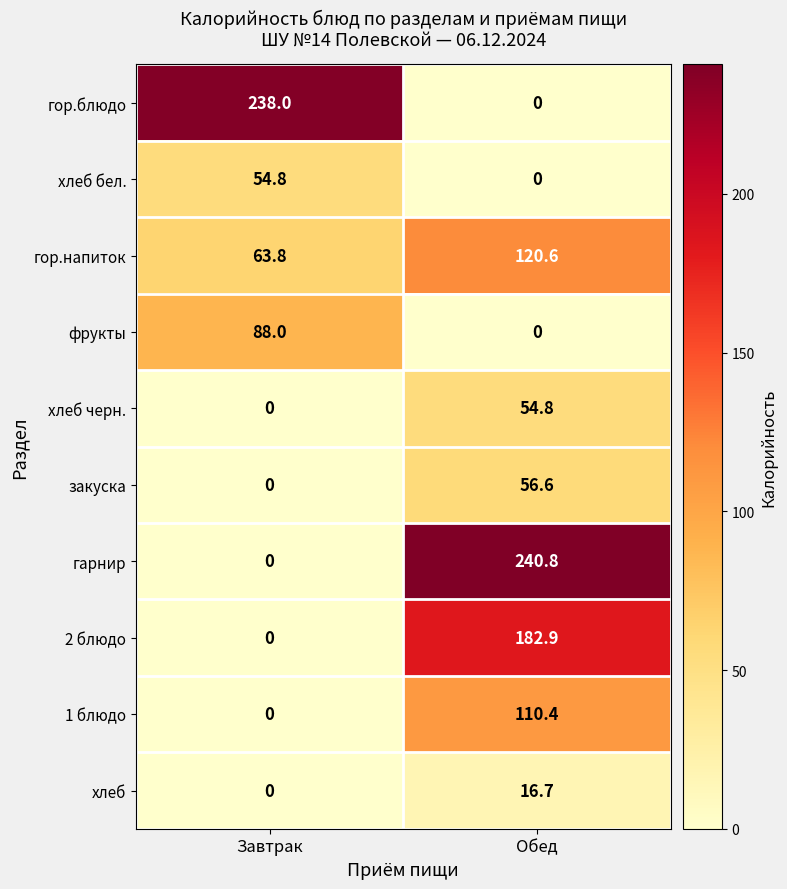

At which category is the sum across all series the highest?

Обед